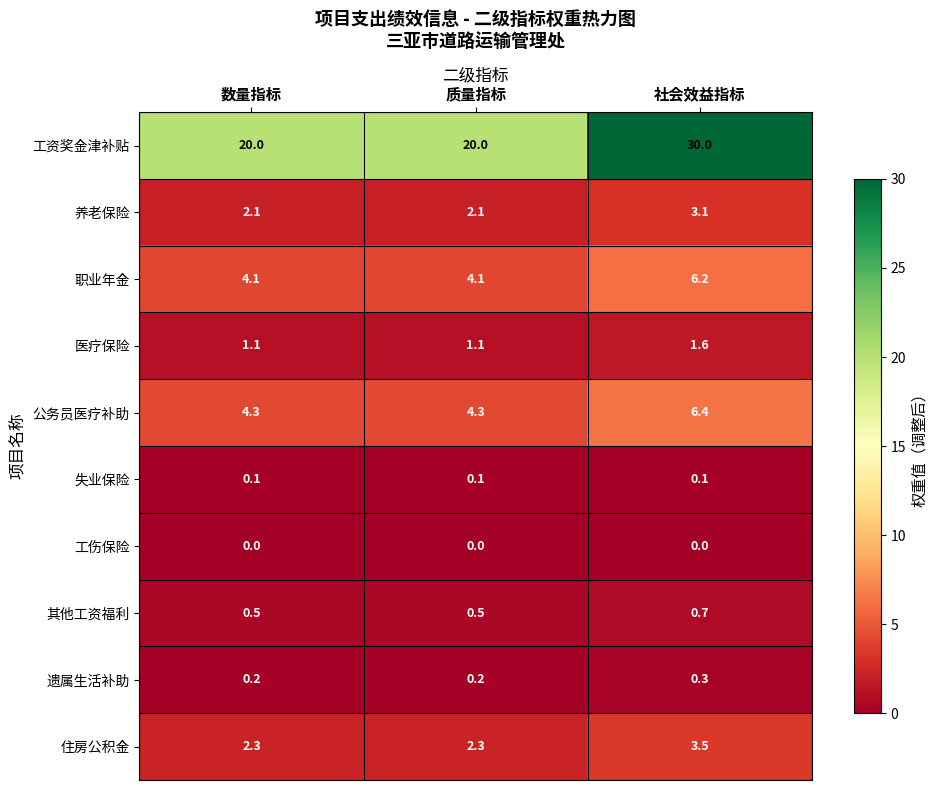

Is it true that 遗属生活补助 equals 0.3 at 社会效益指标?

True